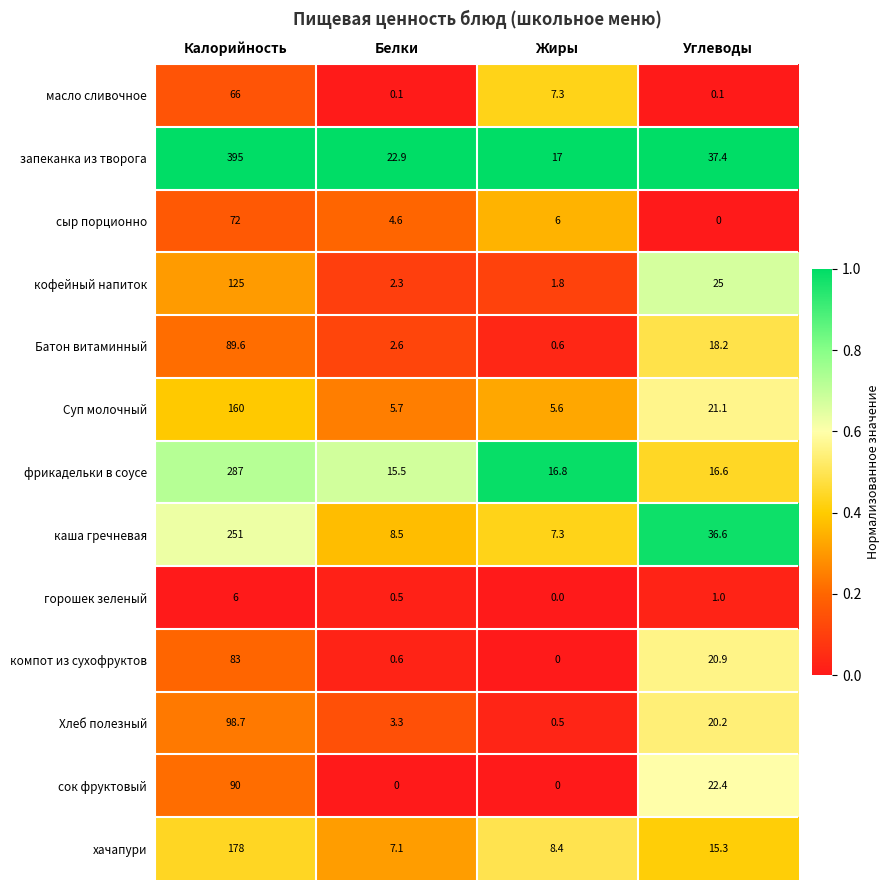

Between Калорийность and Углеводы, which series saw the biggest shift?

запеканка из творога